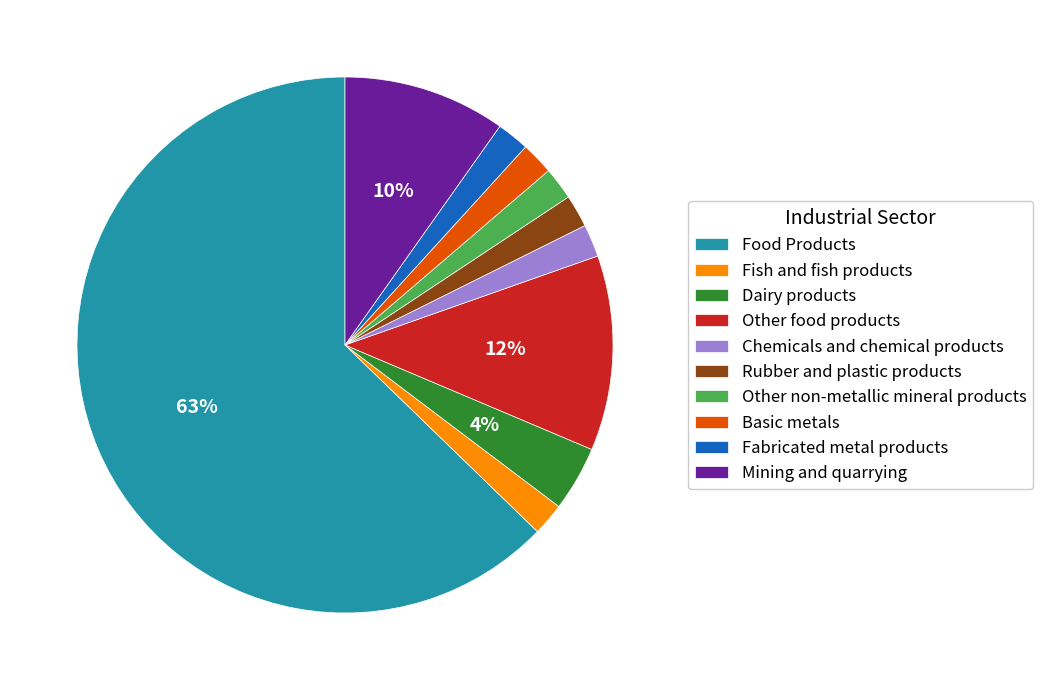

To the nearest percent, what is the combined percentage of Basic metals and Chemicals and chemical products?

4%